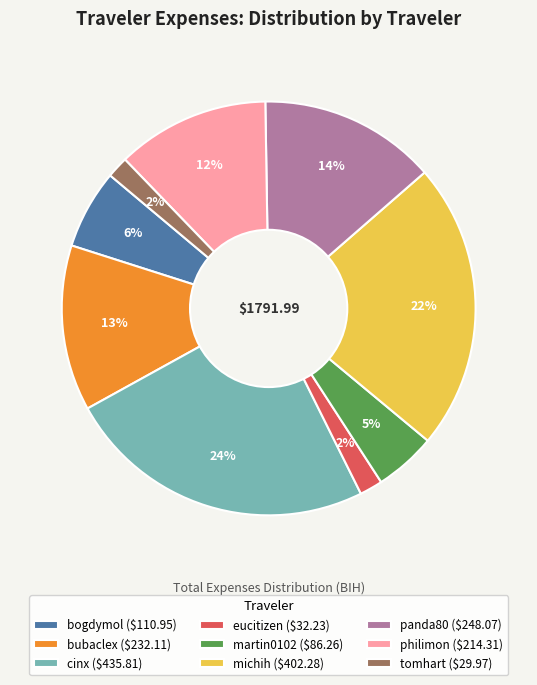

To the nearest percent, what is the average slice percentage?

11%